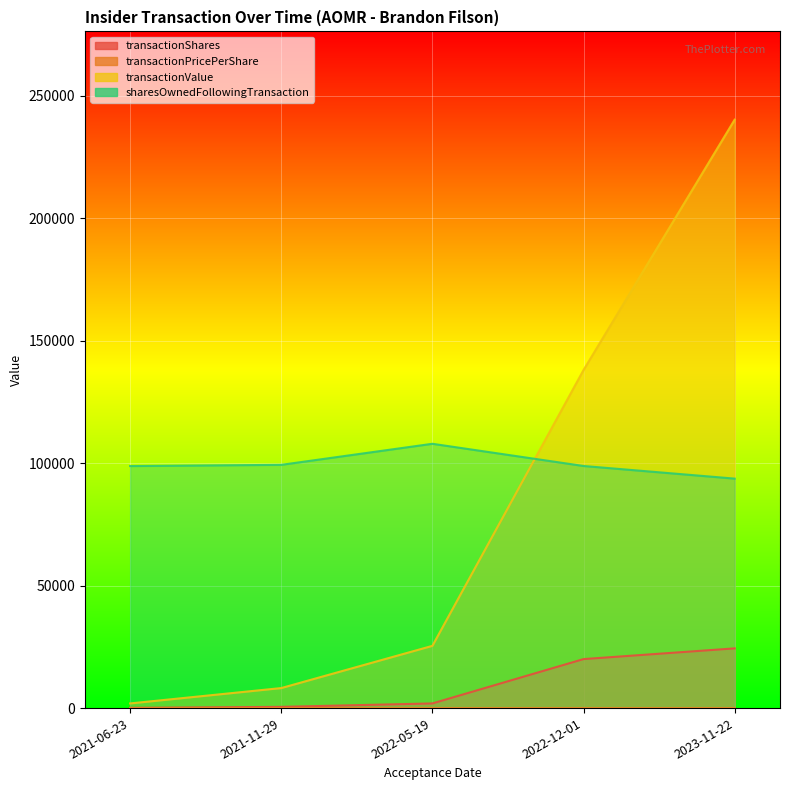

At how many categories does at least one series exceed 155419?

1